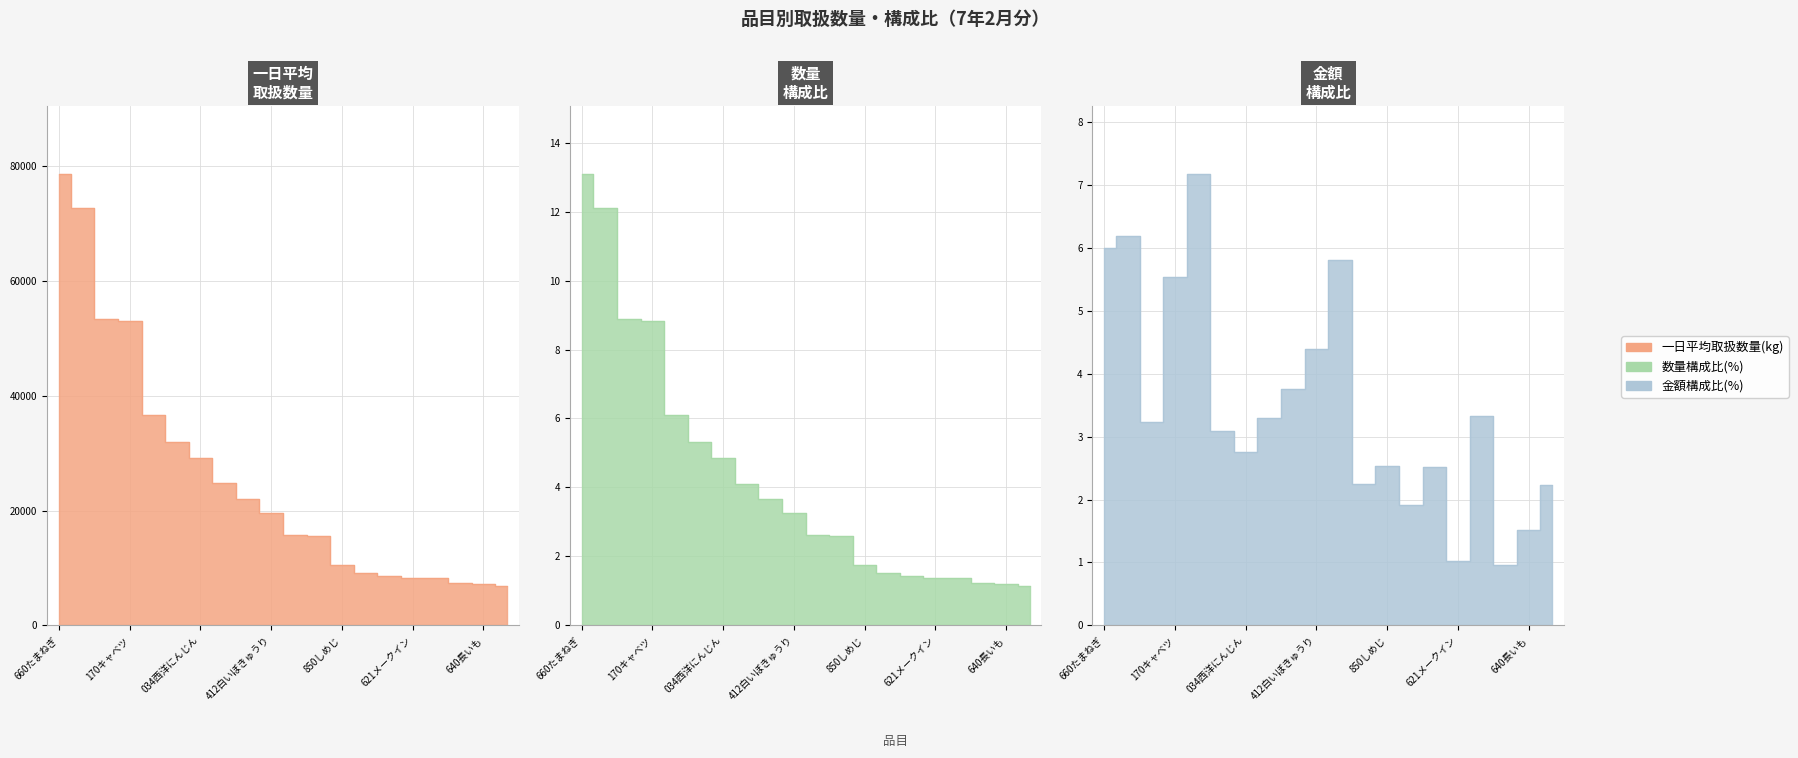

Which category has the highest value in the 数量構成比(%) series?

660たまねぎ